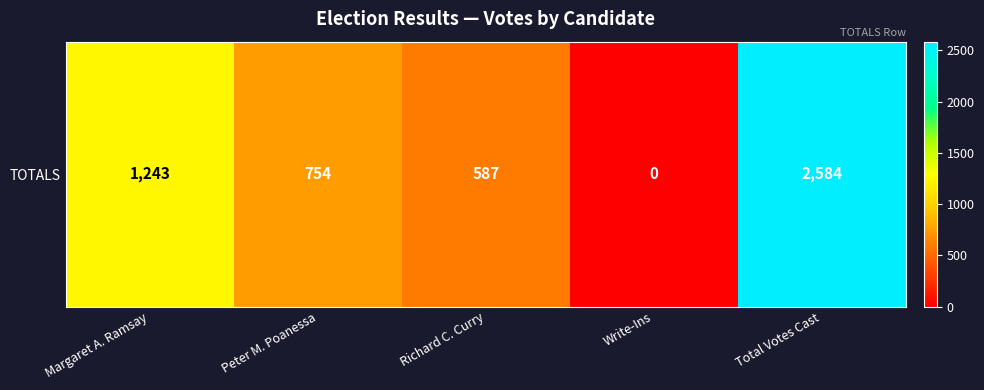

What is the change in value from Peter M. Poanessa to Write-Ins?

-754